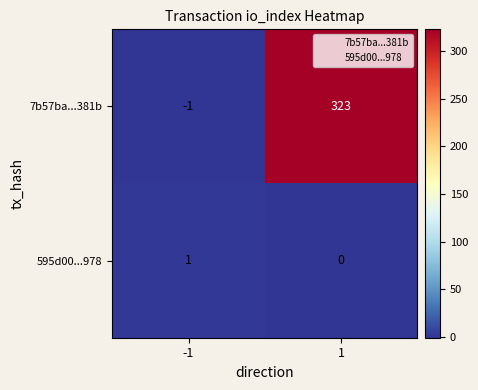

Which label corresponds to the largest value in the chart?

1